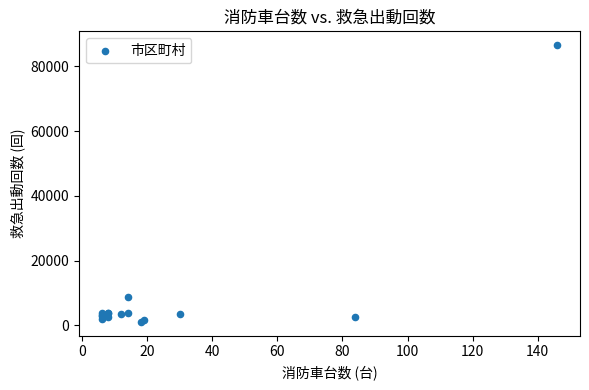

What Y value in the scatter plot is closest to 43804?

8770